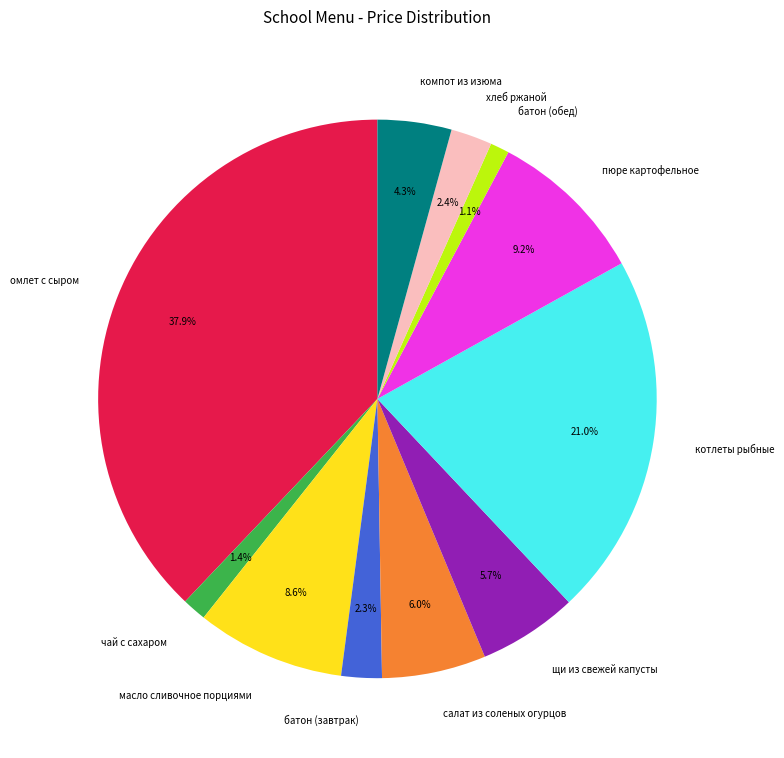

Between батон (обед) and компот из изюма, which is larger?

компот из изюма